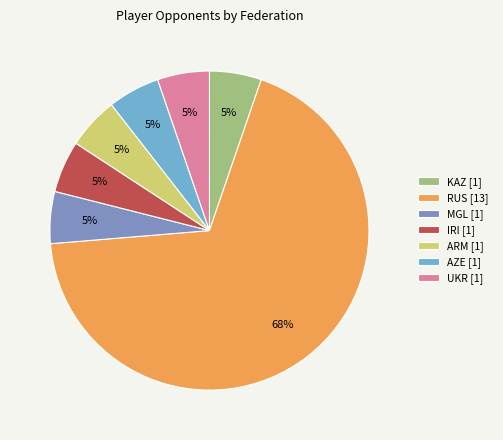

Which category has the smallest portion of the pie?

KAZ